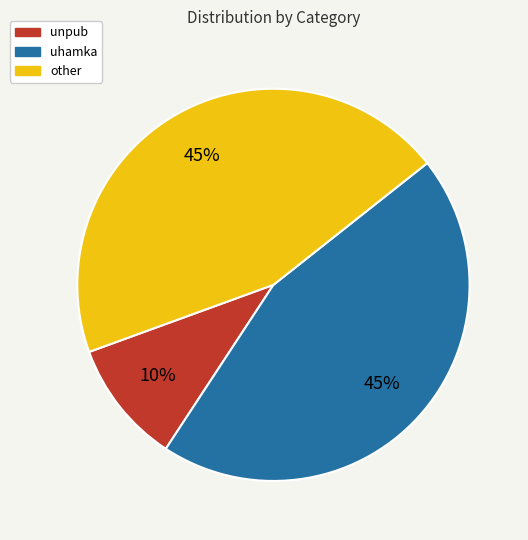

Count the number of slices in the pie.

3